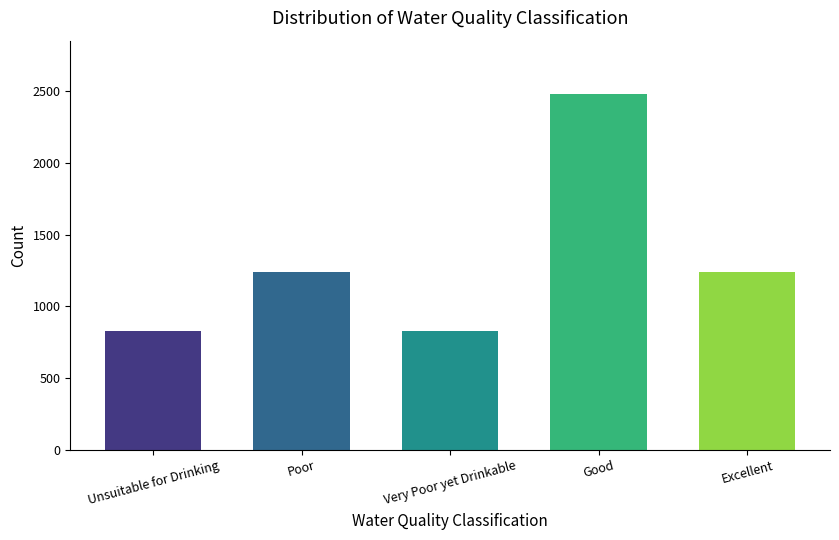

What is the label of the 5th bar from the right?

Unsuitable for Drinking